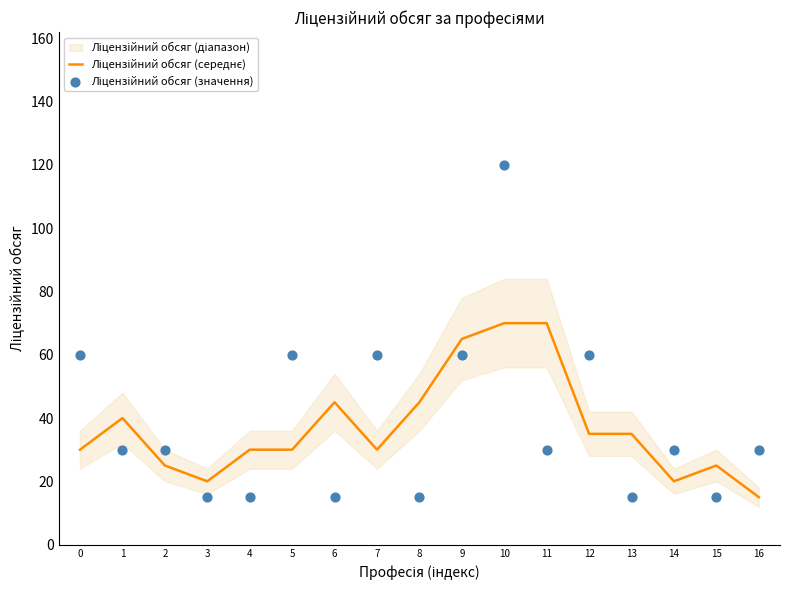

What is the total value across all series at 9?

125